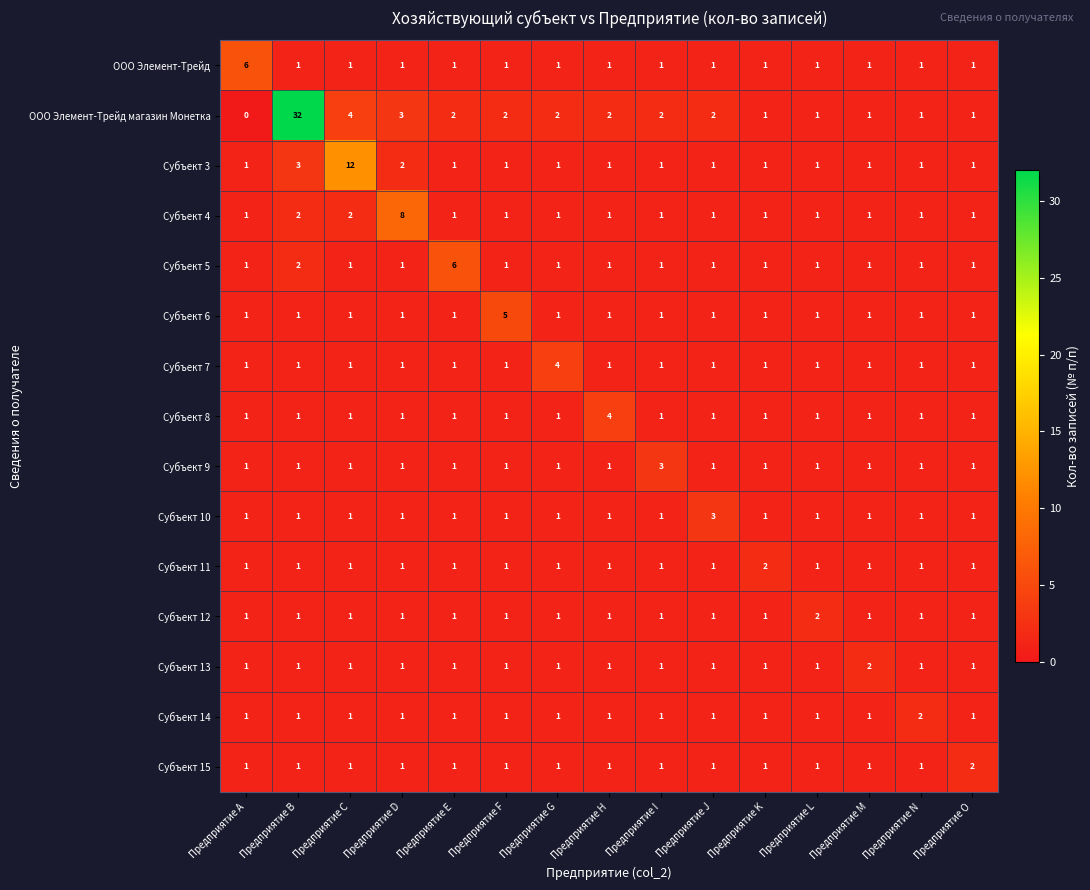

What is the sum of the Субъект 13 values at Предприятие M and Предприятие D?

3